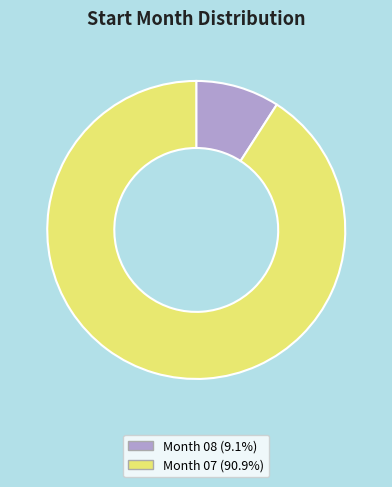

Does Month 07 (90.9%) represent more than half of the total?

Yes